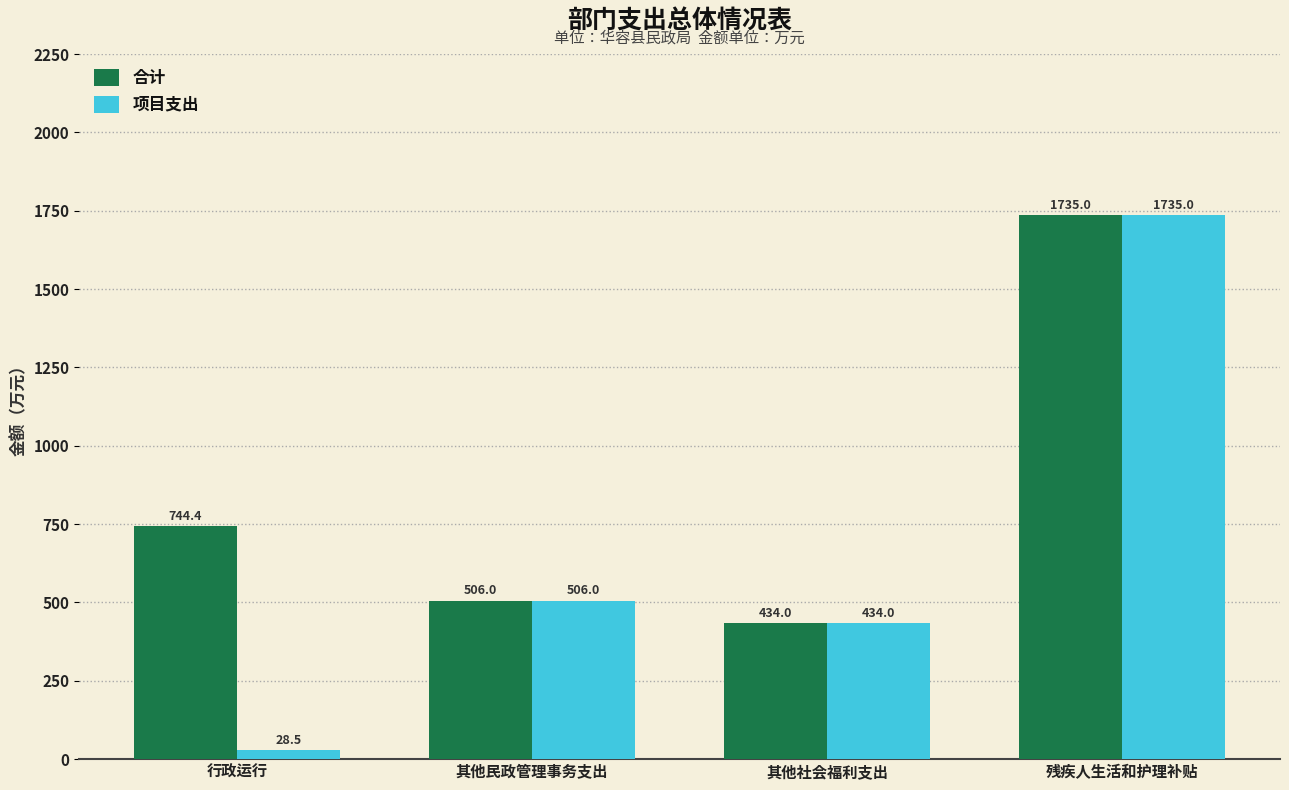

Reading left to right, transcribe all the data shown in this chart.

合计: 744.4	506.0	434.0	1735.0
项目支出: 28.5	506.0	434.0	1735.0